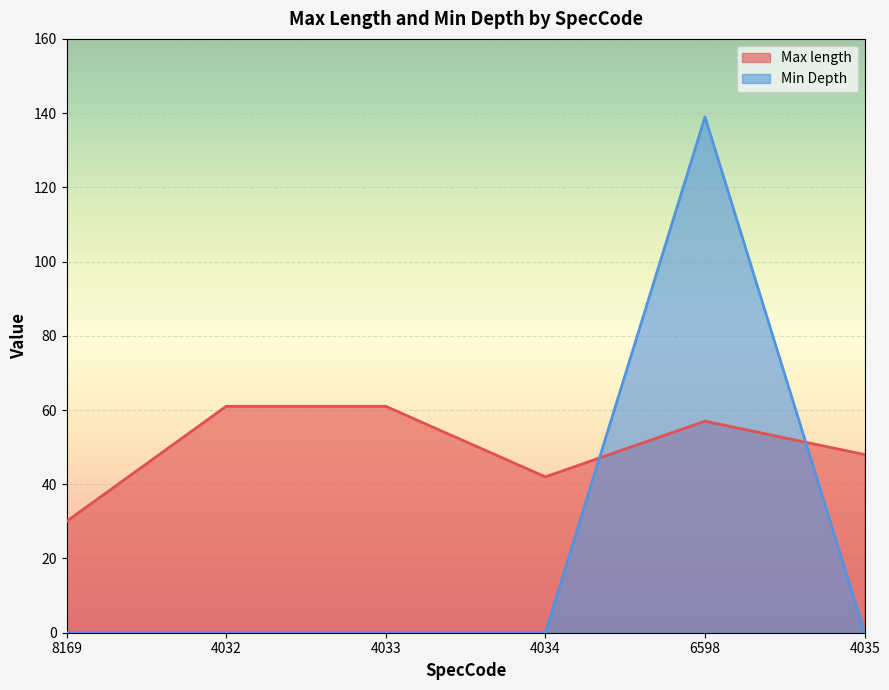

Does the chart display data point markers on the line(s)?

No